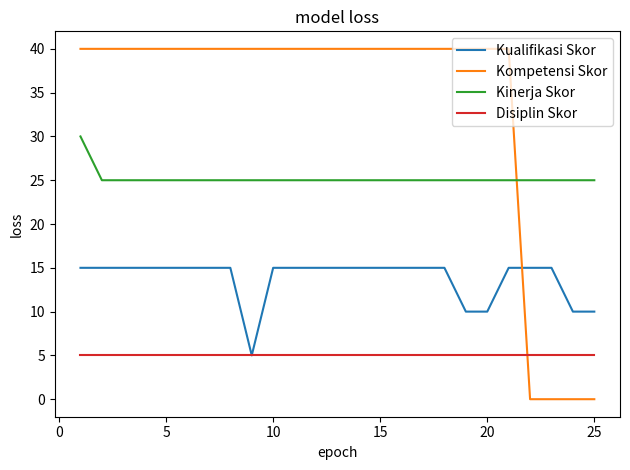

Is this an area chart (filled region under the line)?

No